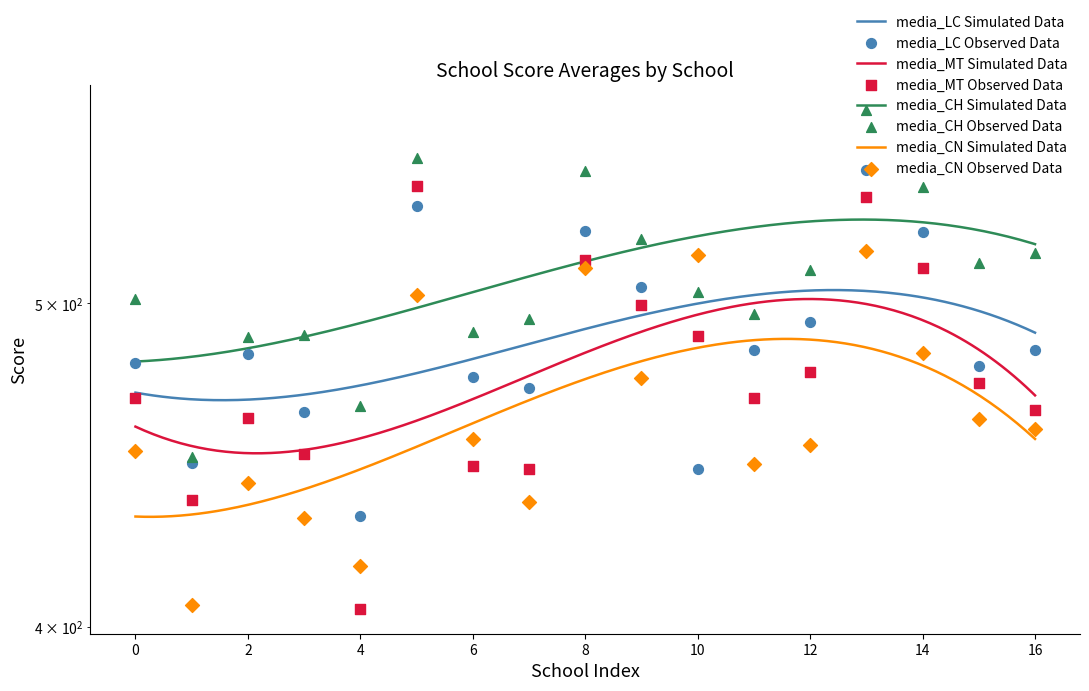

At how many categories does at least one series exceed 516?

7